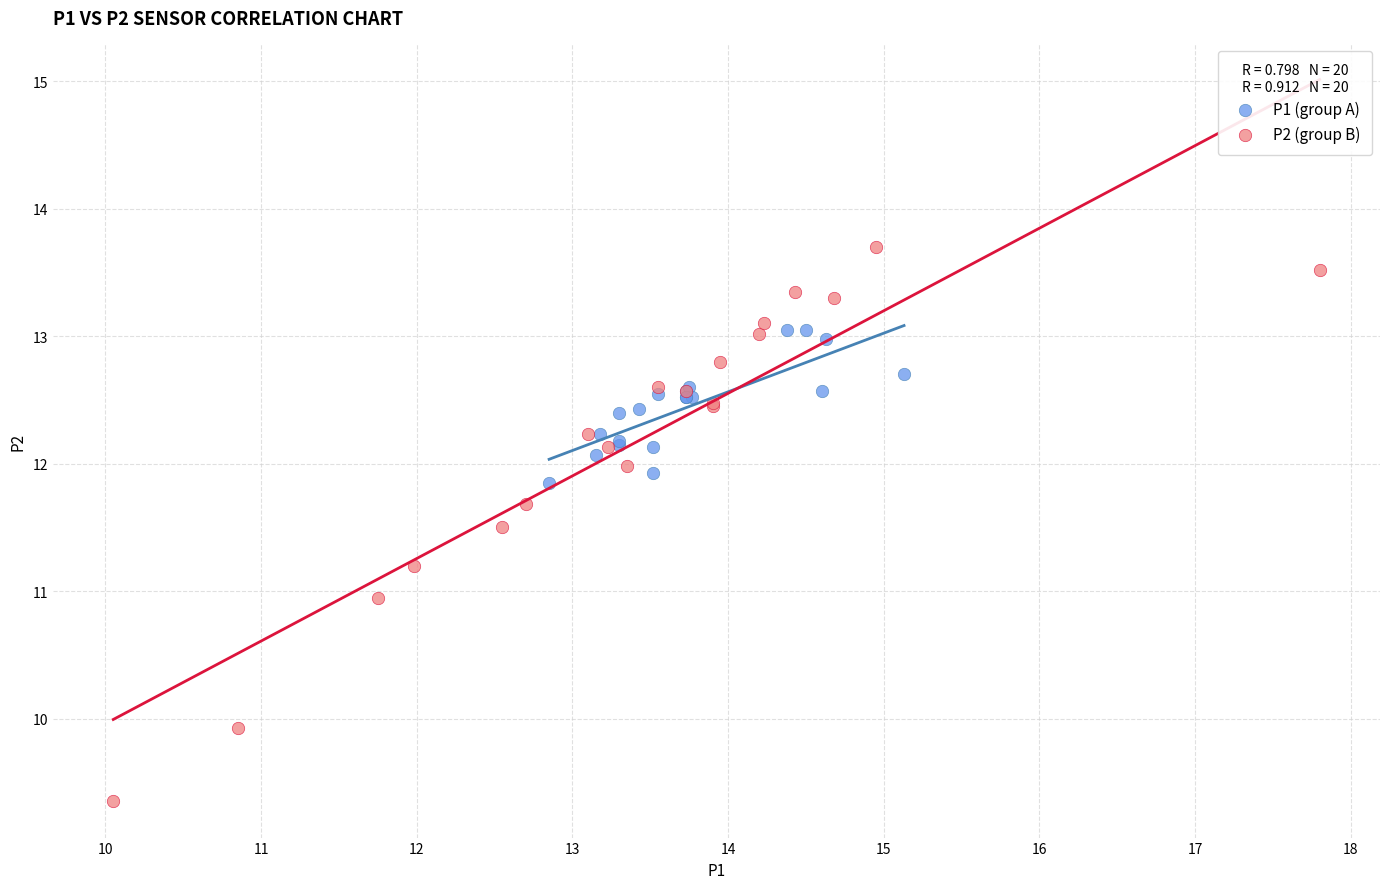

Which series has the largest Y range (max minus min)?

P2 (group B)